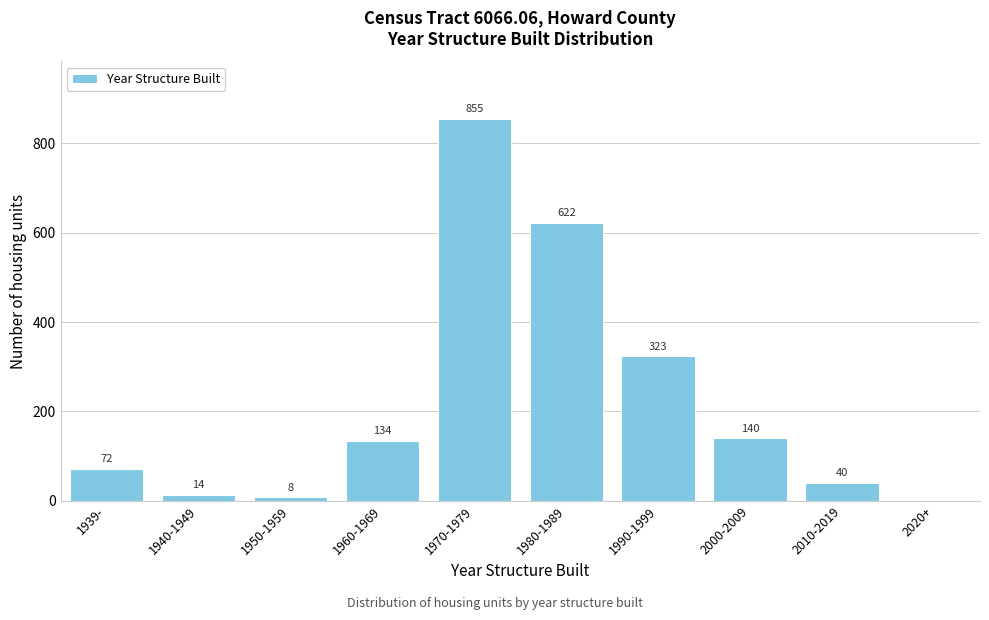

Reading right to left, extract all data points from this chart.

2020+=0	2010-2019=40	2000-2009=140	1990-1999=323	1980-1989=622	1970-1979=855	1960-1969=134	1950-1959=8	1940-1949=14	1939-=72